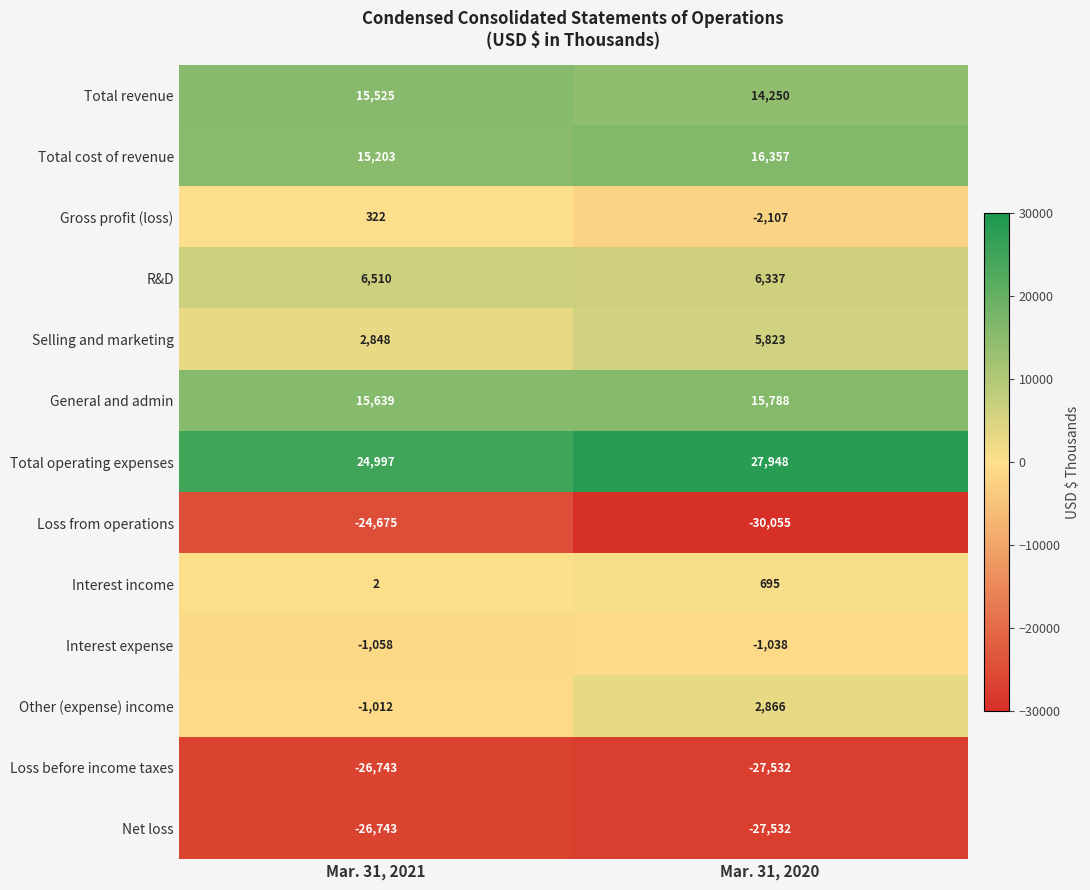

Rank the categories by Gross profit (loss) value from highest to lowest.

Mar. 31, 2021, Mar. 31, 2020